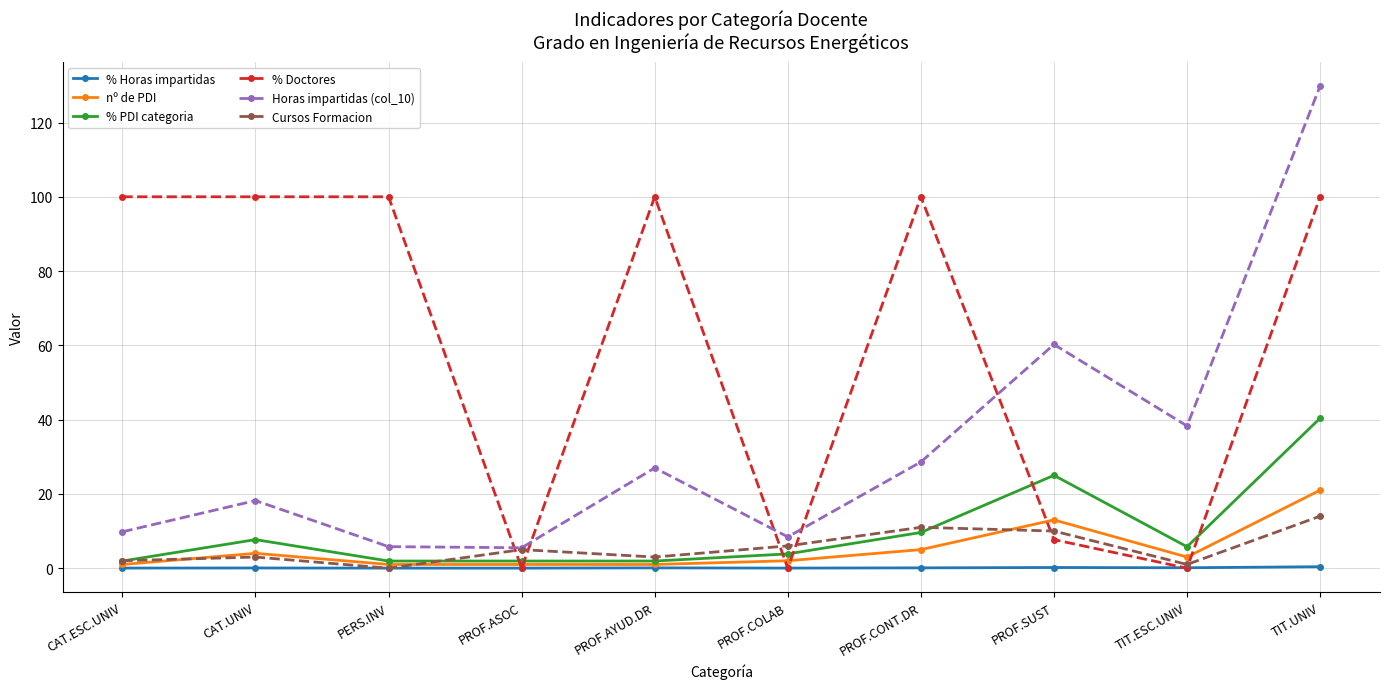

How many series are shown in this chart?

6